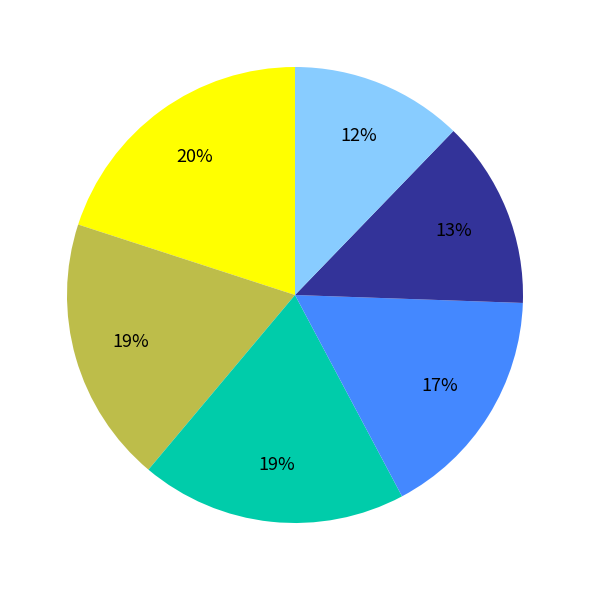

Is there any slice that represents more than half of the pie?

No